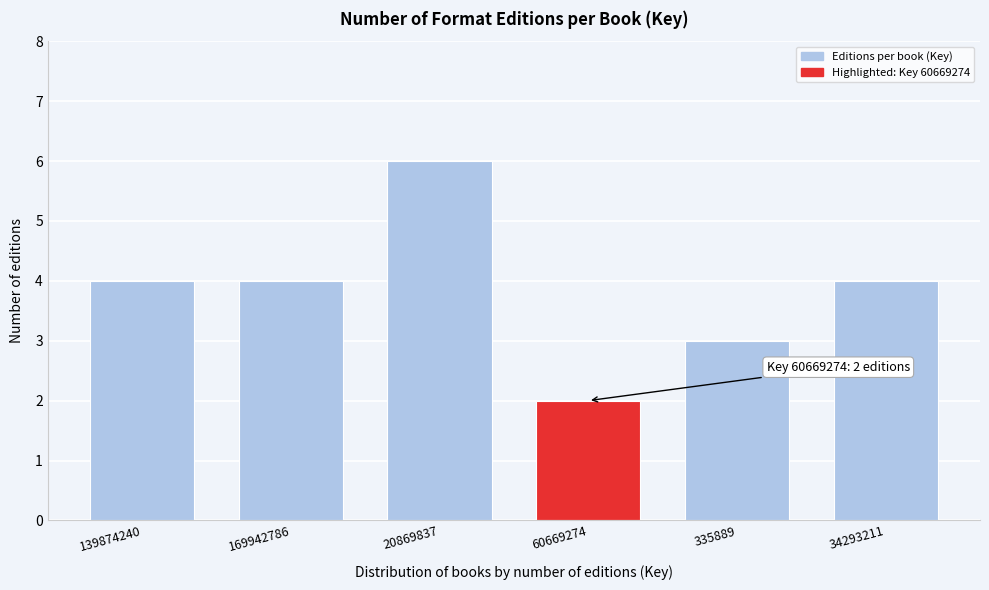

Reading left to right, what are all the values shown in this chart?

4	4	6	2	3	4